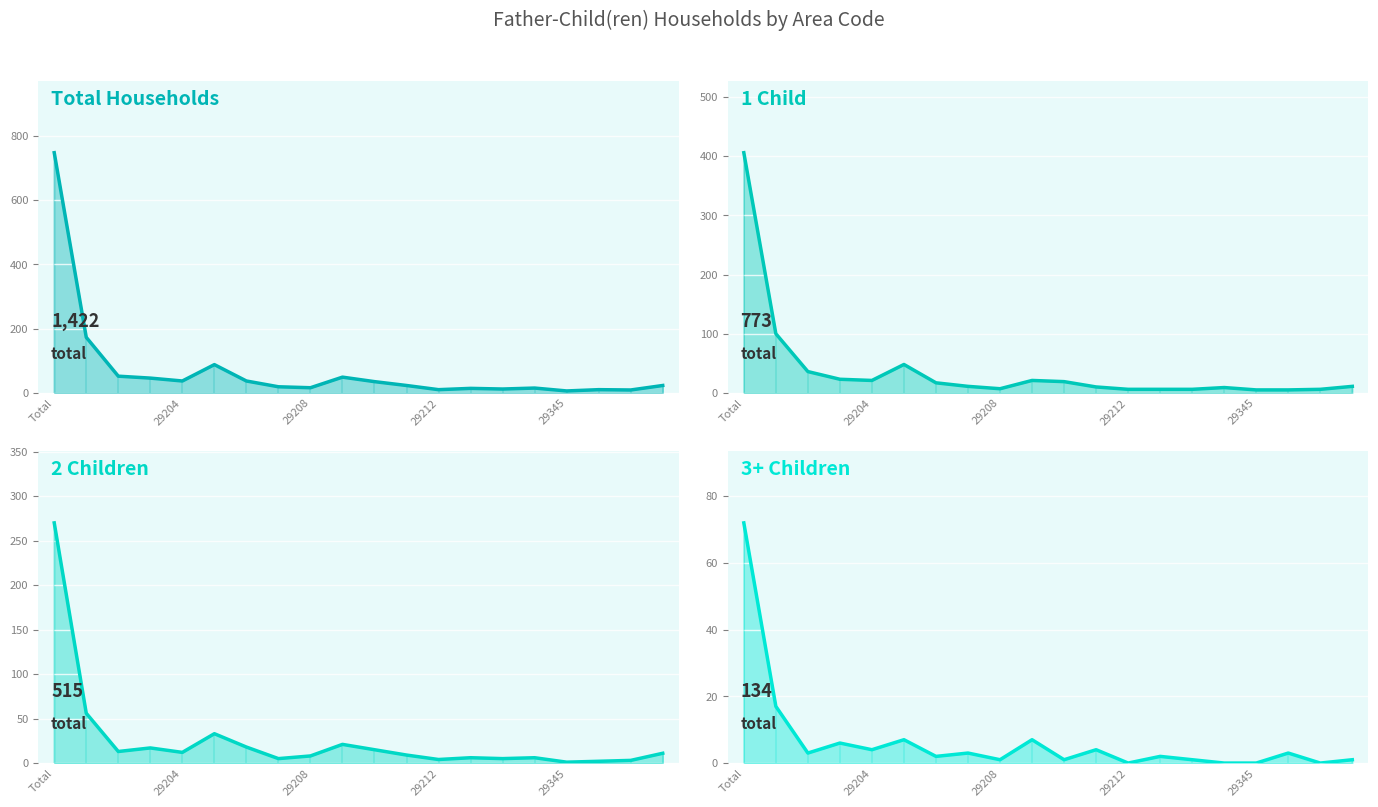

List the series in order of their peak value, lowest first.

3+ Children (col_8) line, 2 Children (col_7) line, 1 Child (col_6) line, Total Children (col_5) line